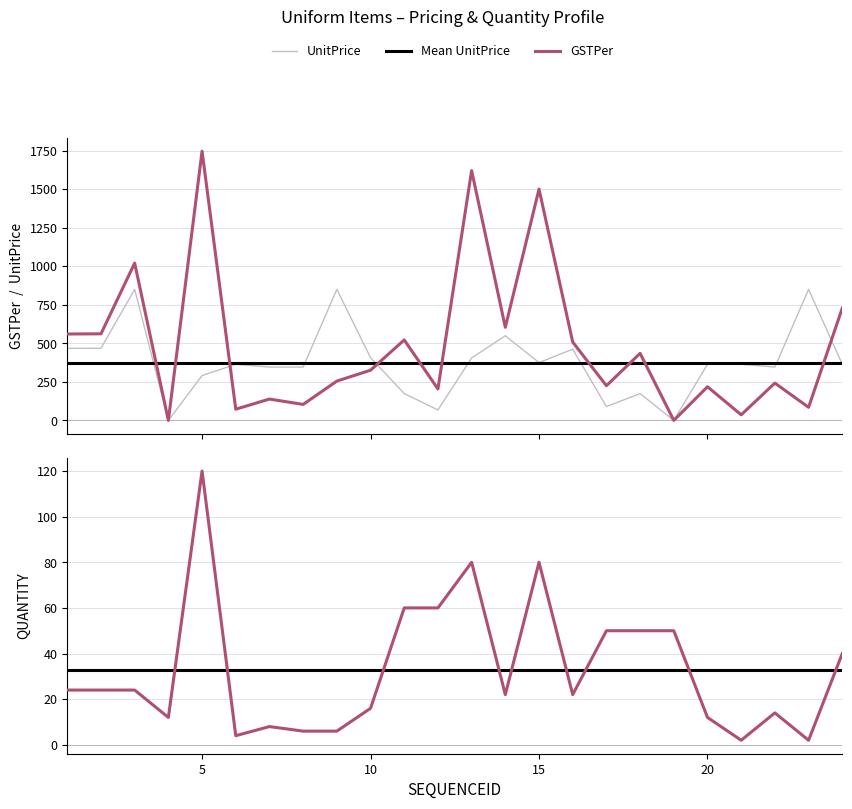

What is the value of the GSTPer point at the 12th from the left?

204.0